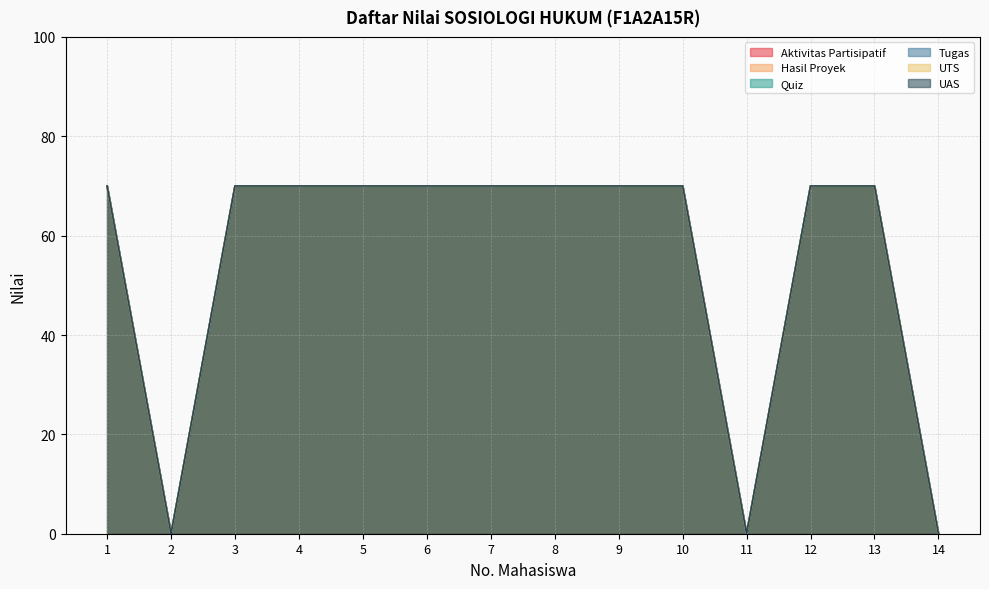

True or false: Tugas and UTS cross at least once.

False